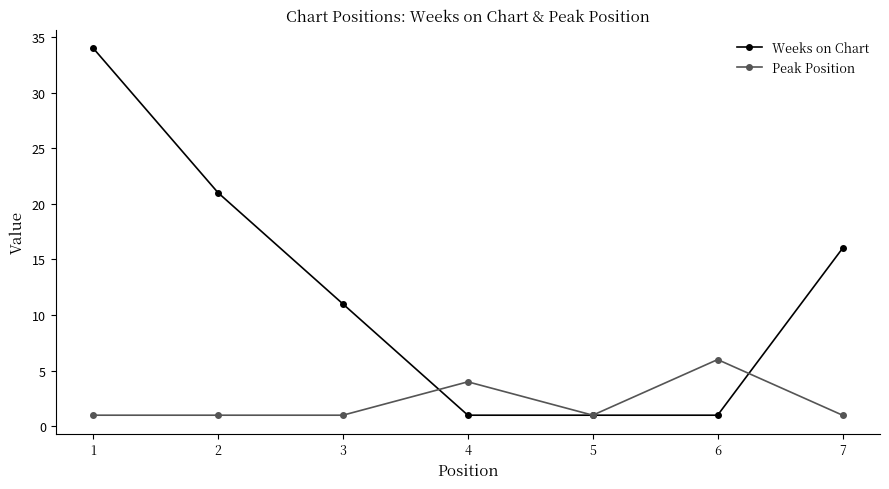

What is the value of the Peak Position point at the 3rd from the left?

1